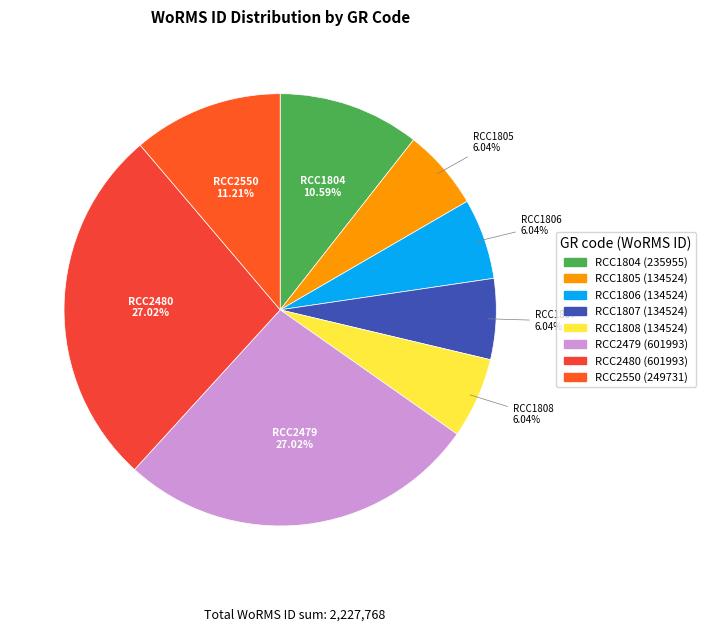

To the nearest percent, what is the combined percentage of RCC2480 and RCC1805?

33%